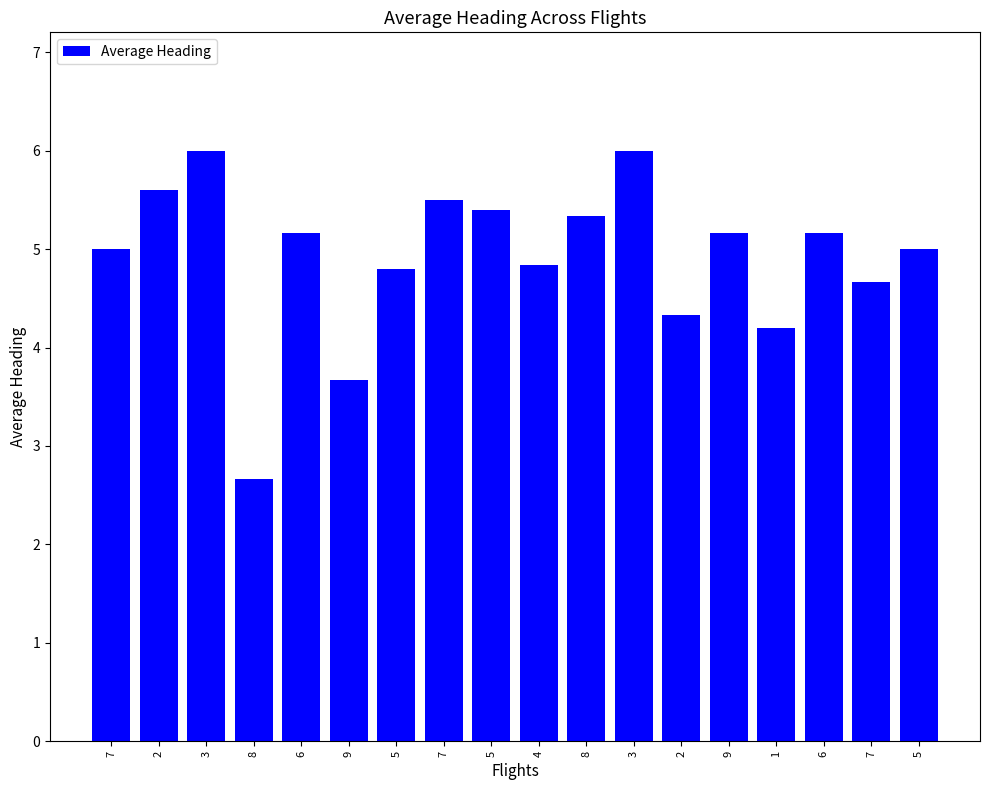

Approximately how many times larger is the value at 8 compared to 7?

0.5